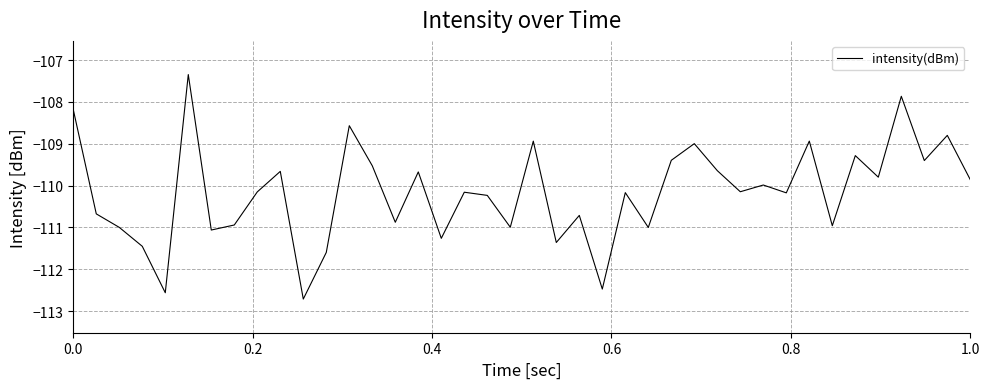

What is the minimum value shown in the chart?

-112.7